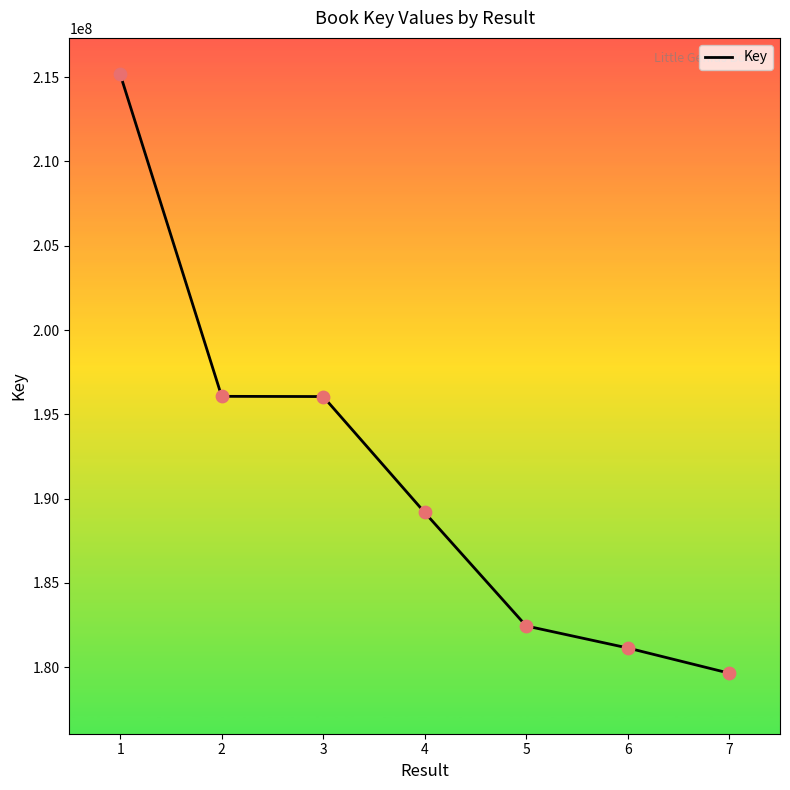

Which has a higher value, 3 or 6?

3